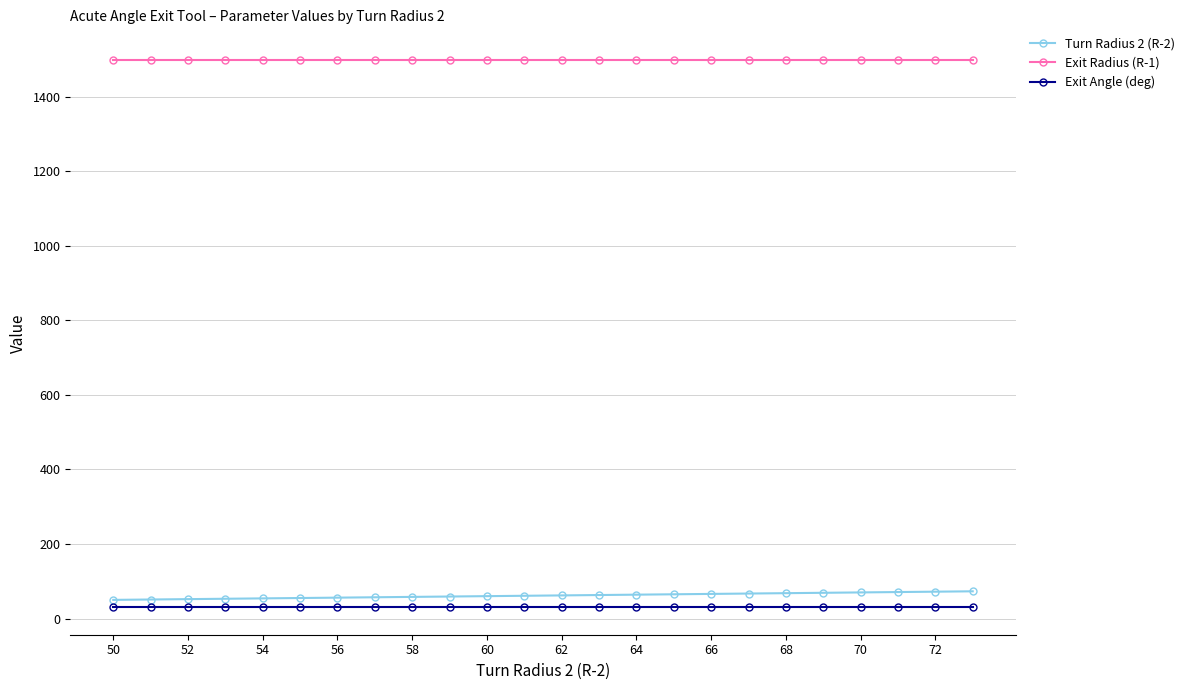

Is this an area chart (filled region under the line)?

No